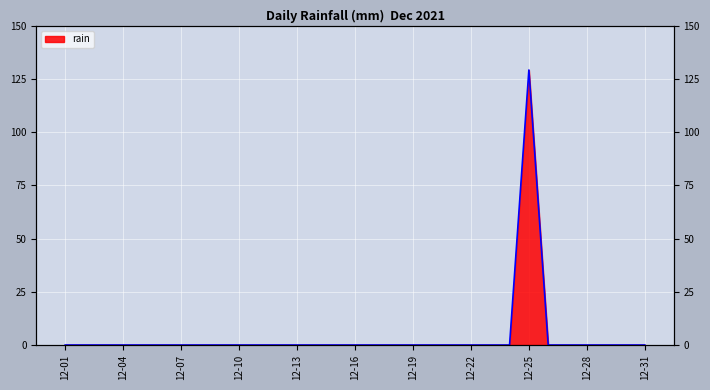

How many data points are above 0?

1